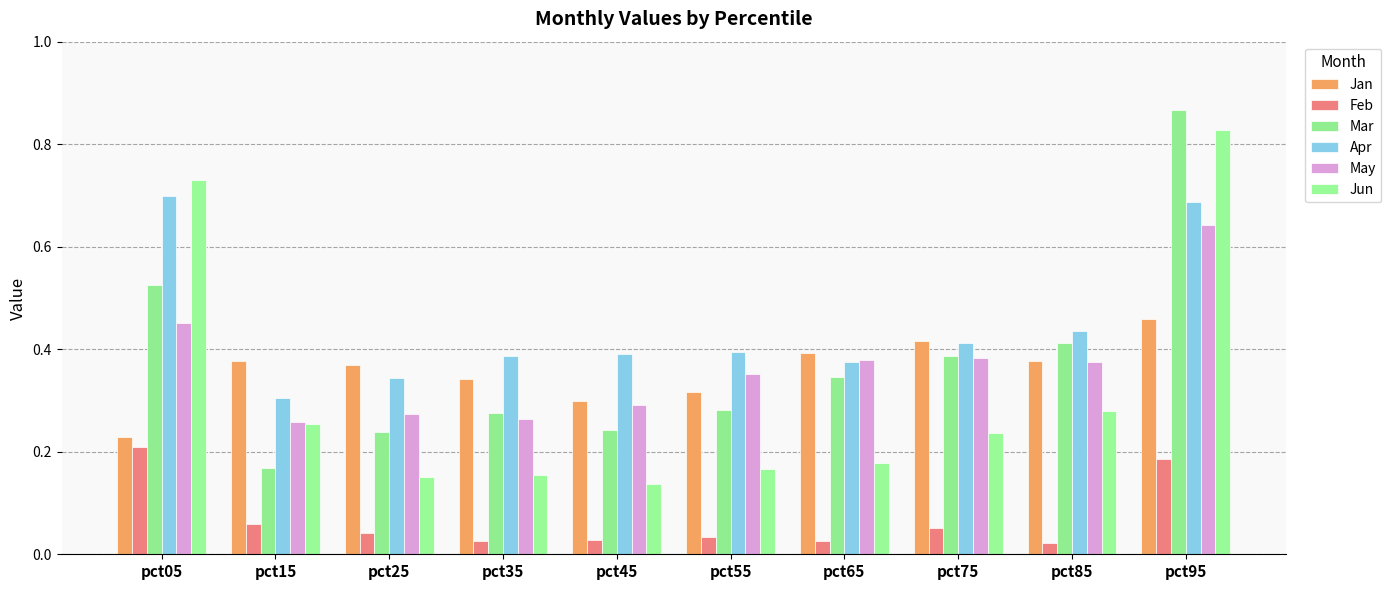

Count the number of data series in this chart.

6